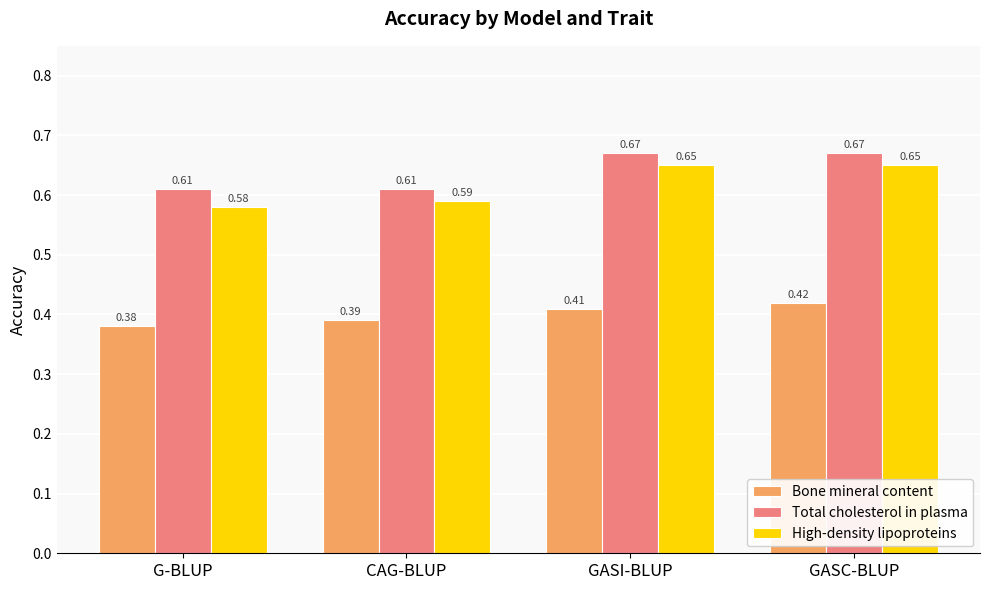

At which category is the sum across all series the highest?

GASC-BLUP